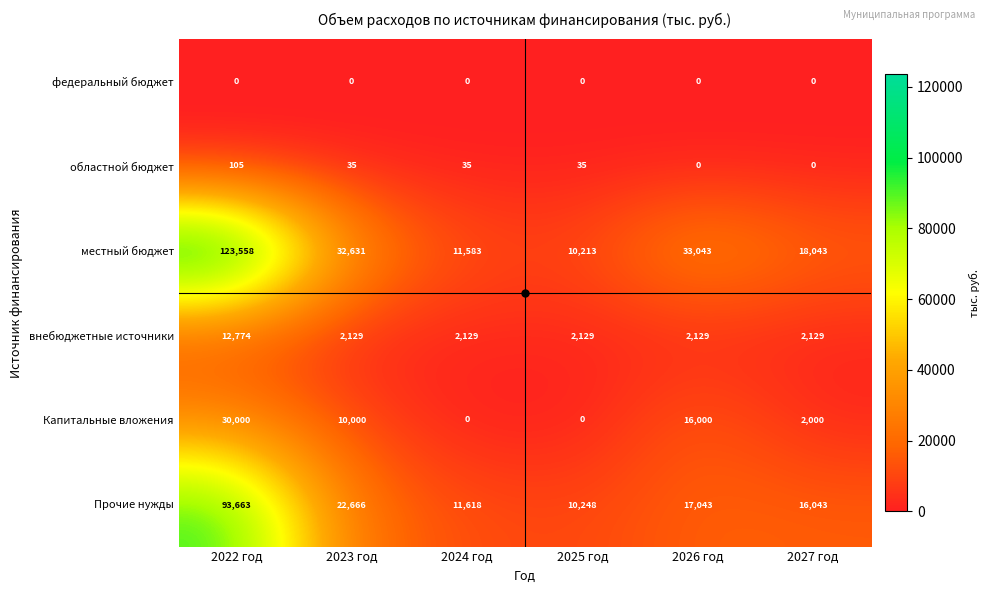

What is the average value of the областной бюджет series?

35